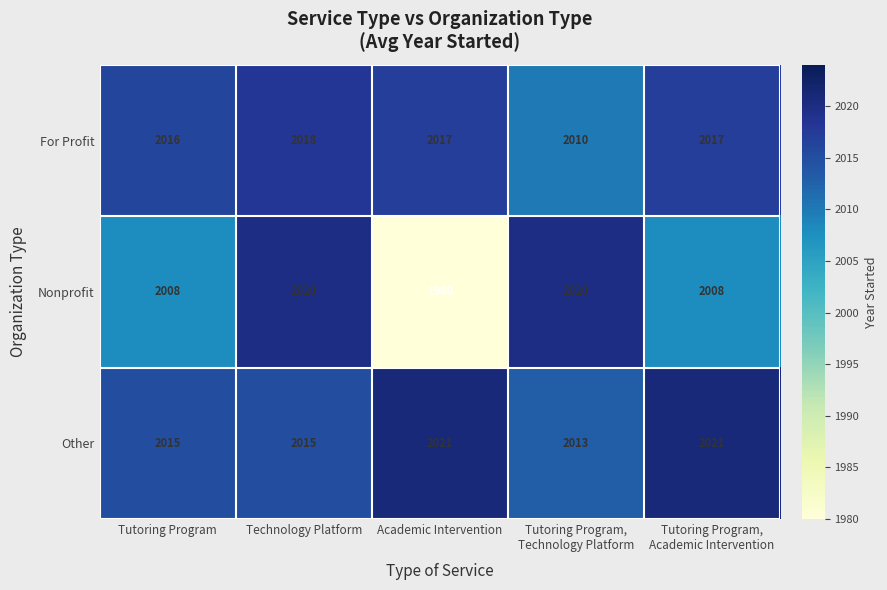

How many distinct data groups are displayed?

3